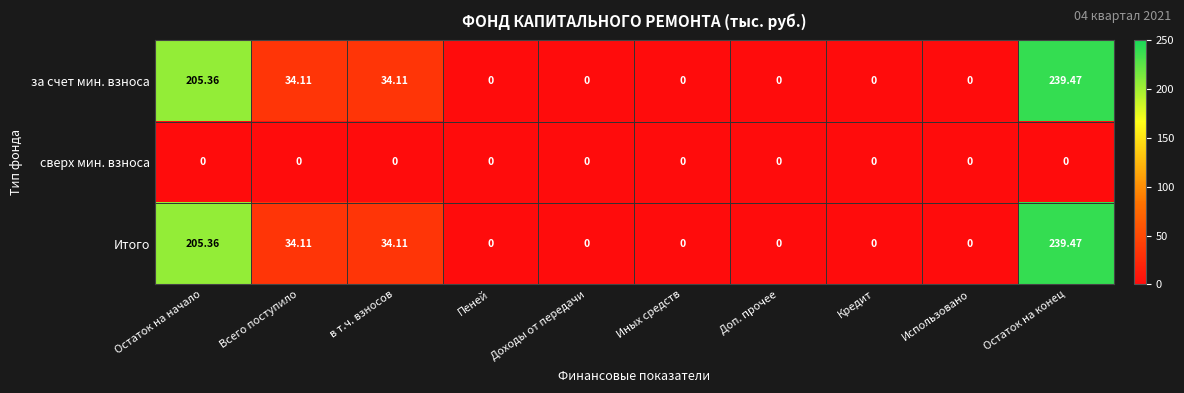

Is the value of сверх мин. взноса at Остаток на конец greater than the value of за счет мин. взноса at Остаток на конец?

No